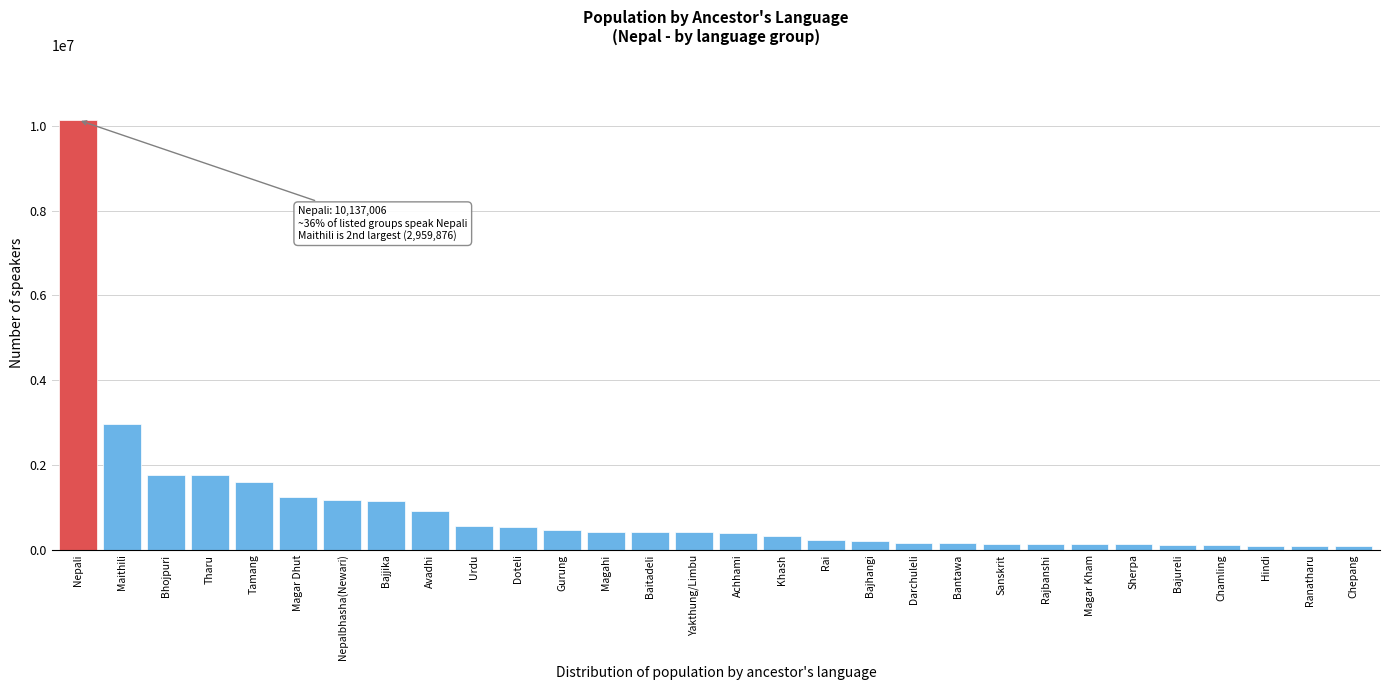

What is the greatest value displayed?

10137006